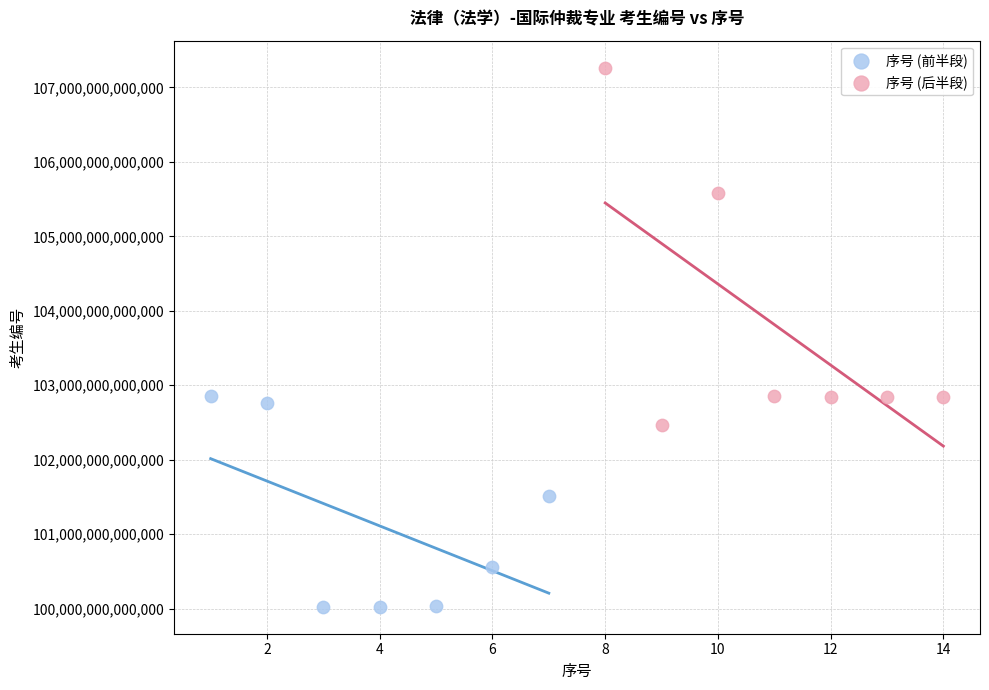

Which series has the largest Y range (max minus min)?

序号 (后半段)